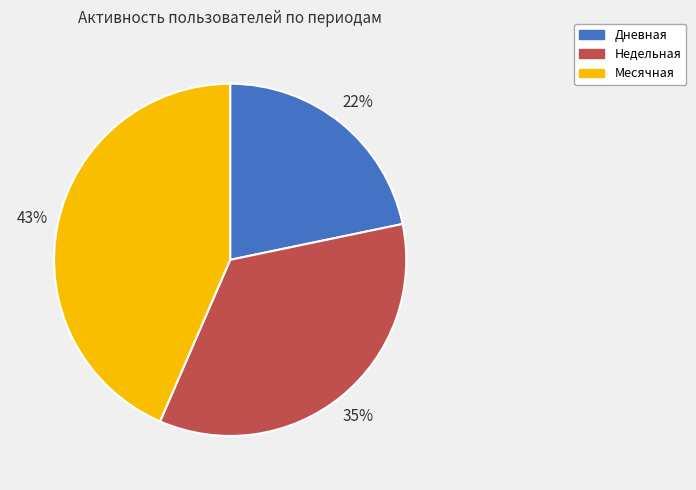

What is the ratio of the value at Недельная to the value at Дневная?

1.6